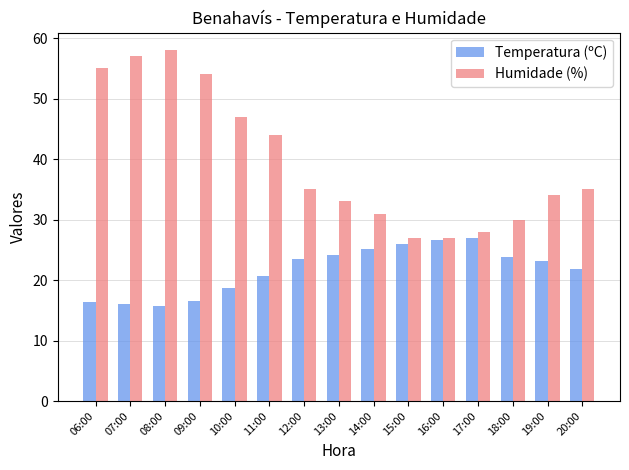

Where is Temperatura (ºC) nearest to the value 21?

11:00